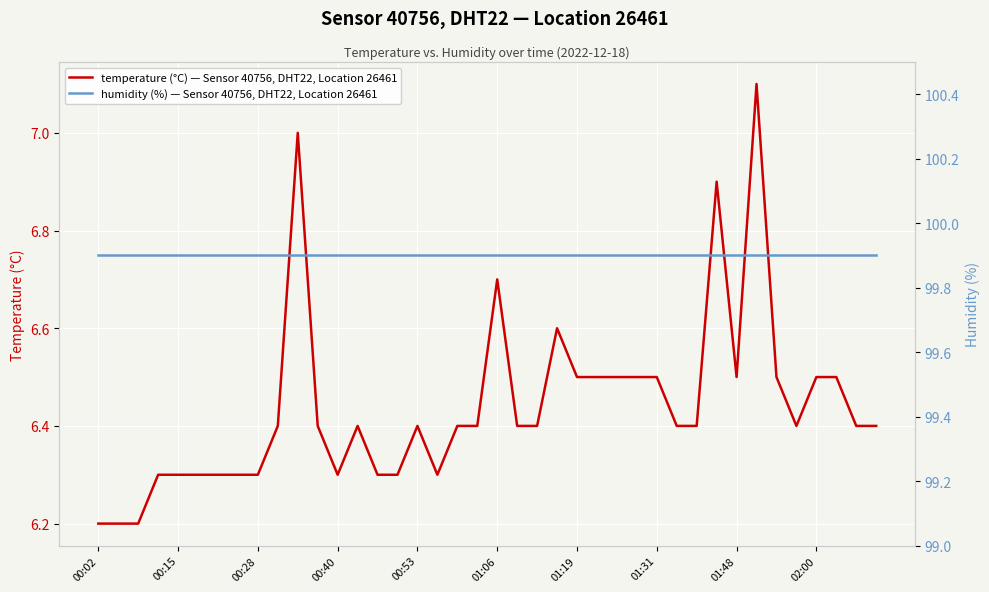

What is the total value across all series at 35?

106.3